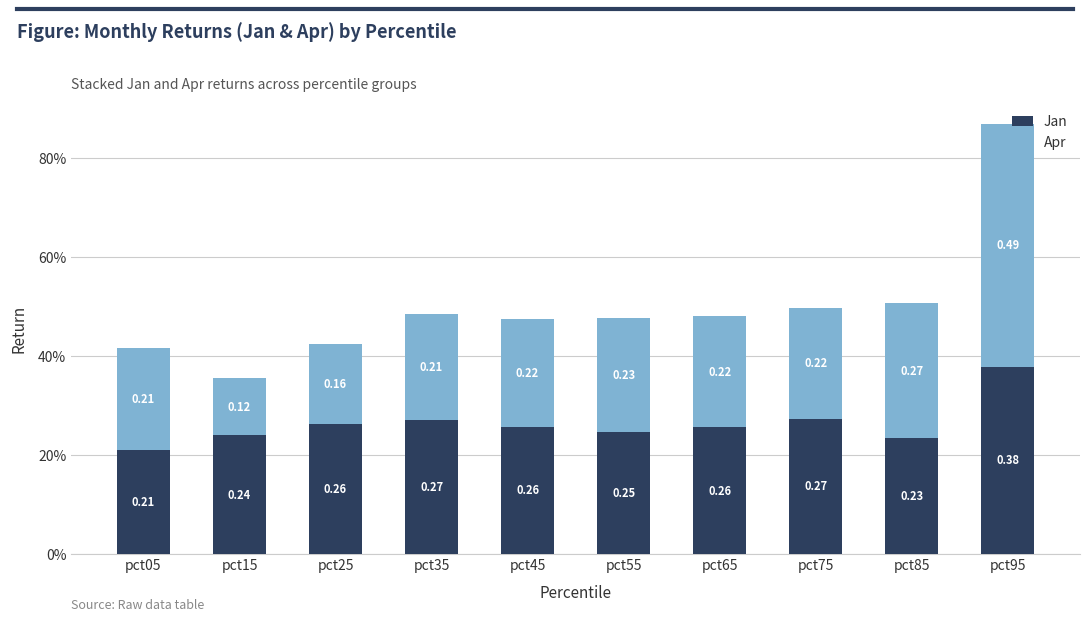

Count the Jan values in the range 0 to 1.

10